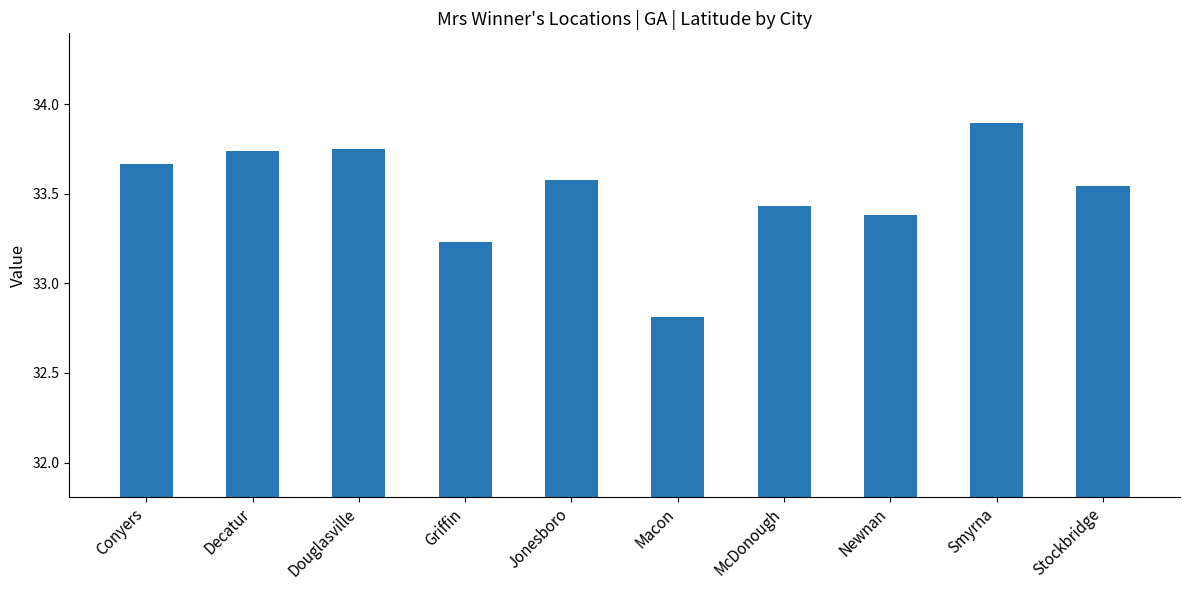

What is the label of the 9th bar from the left?

Smyrna